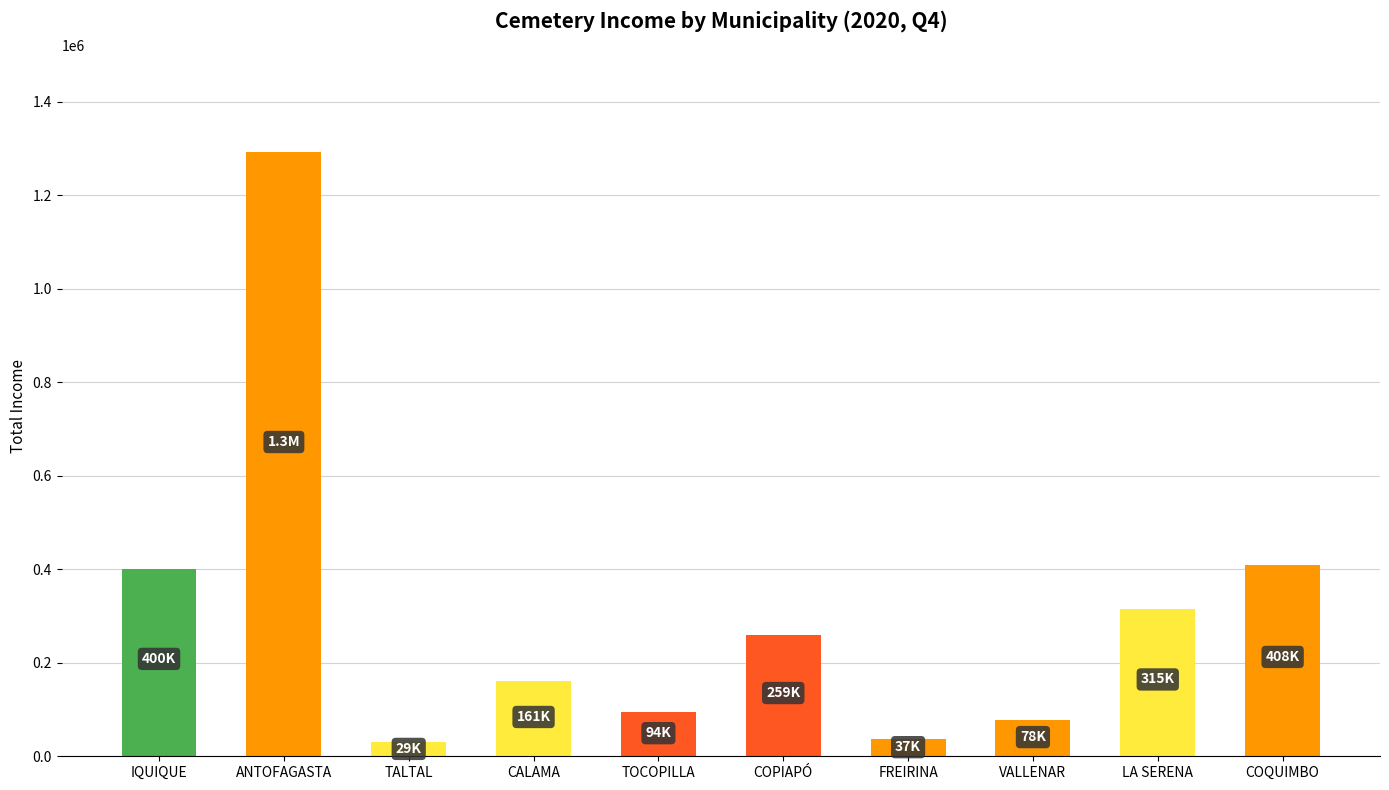

What value does the data have at TALTAL, to the nearest 10?

29420